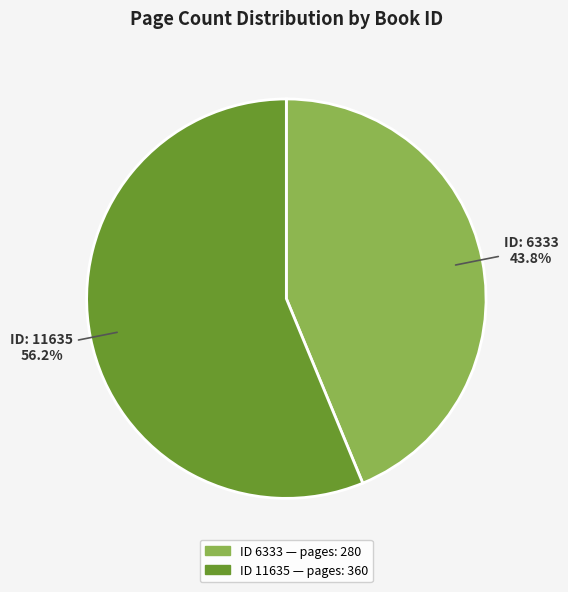

Does any single category account for the majority?

Yes